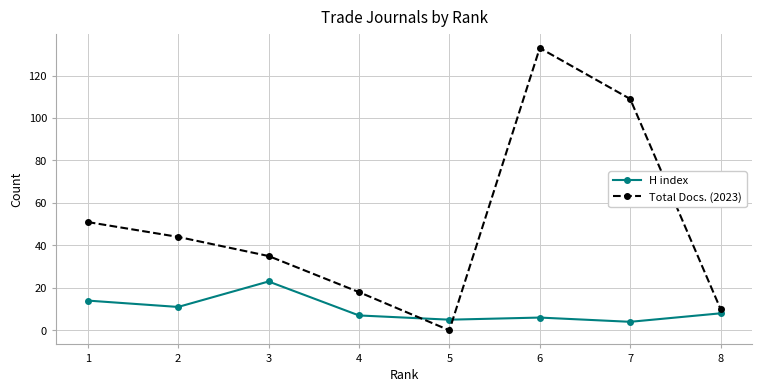

Reading left to right, list all the values displayed in this chart.

H index: 14	11	23	7	5	6	4	8
Total Docs. (2023): 51	44	35	18	0	133	109	10